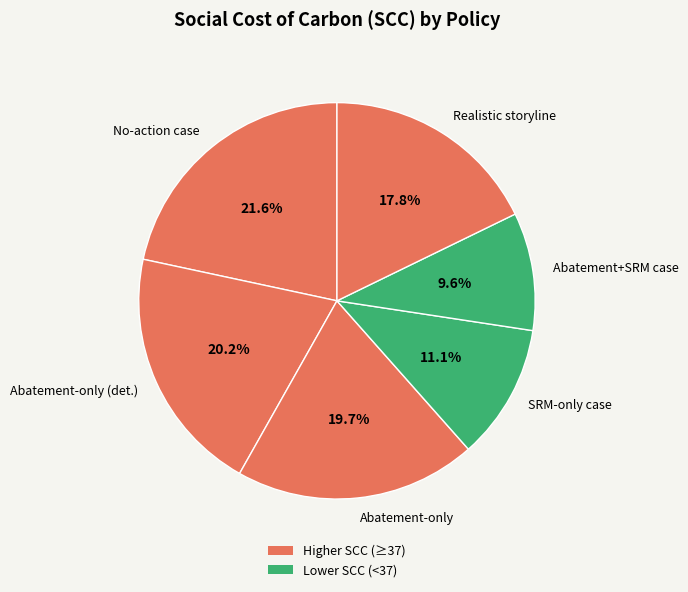

Is there a majority slice in this chart?

No